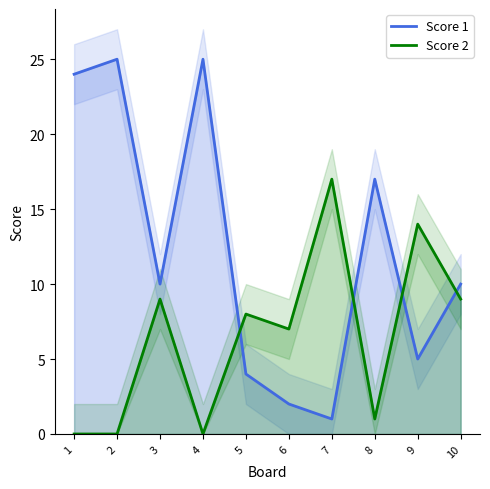

Reading left to right, transcribe all the data shown in this chart.

Score 1: 24	25	10	25	4	2	1	17	5	10
Score 2: 0	0	9	0	8	7	17	1	14	9